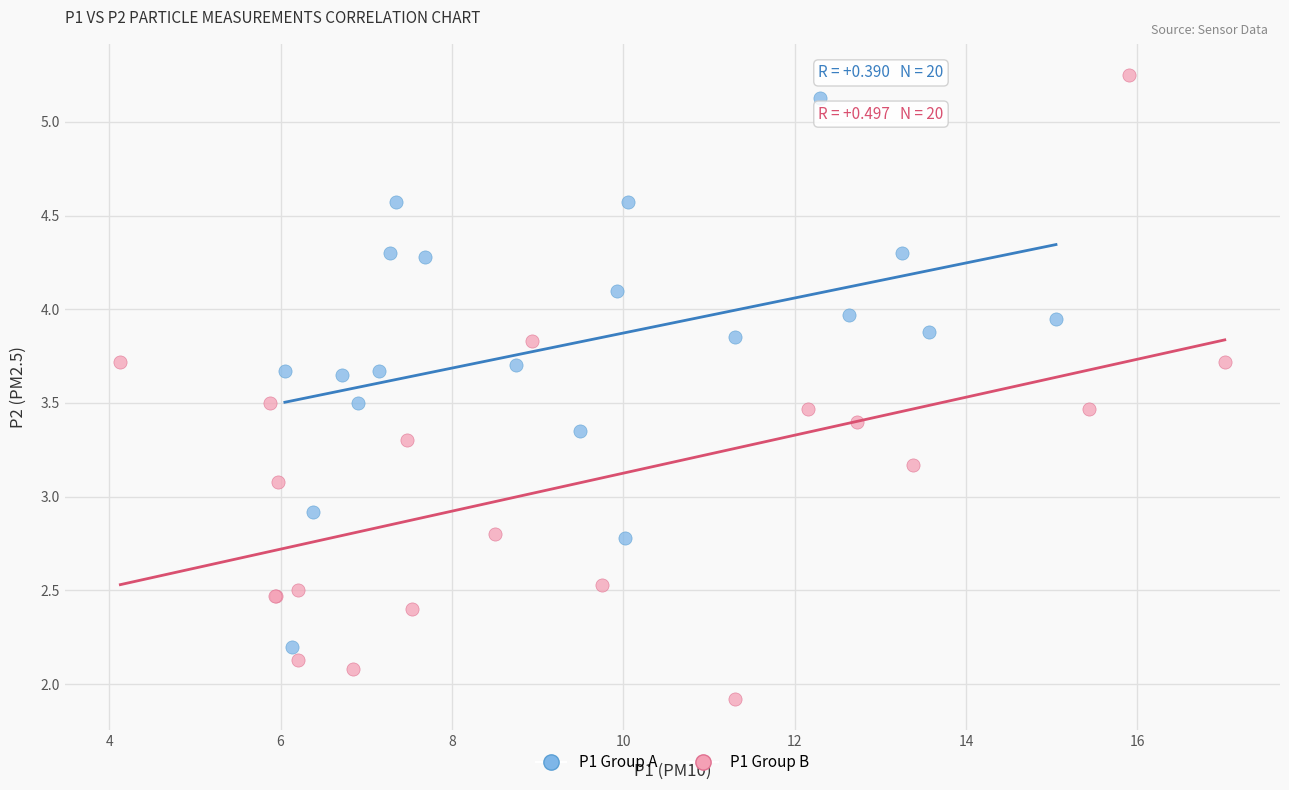

What are all the series names shown in the legend?

P1 Group A, P1 Group B